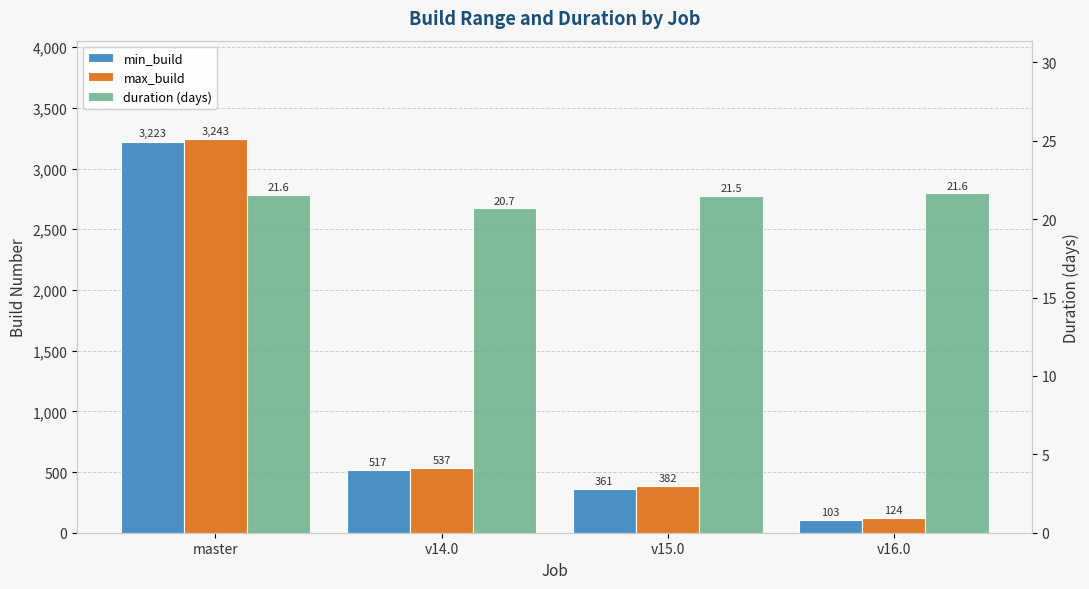

Between v15.0 and v16.0, which series saw the biggest shift?

min_build